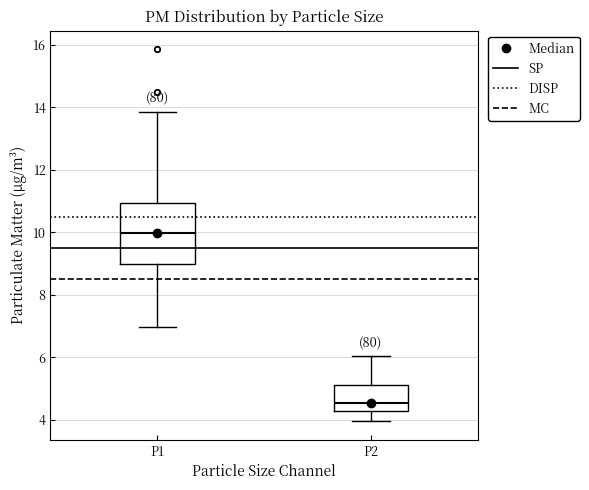

Reading left to right, transcribe this box plot: for each box, give where its median line is, the range the box spans, and where its two whiskers end, as read against the y-axis. The values are not printed on the chart, so give them approximately, as read against the axis.

P1: median 10.0, box 9.0 to 11.0, whiskers 7.0 to 13.8
P2: median 4.6, box 4.2 to 5.2, whiskers 4.0 to 6.0